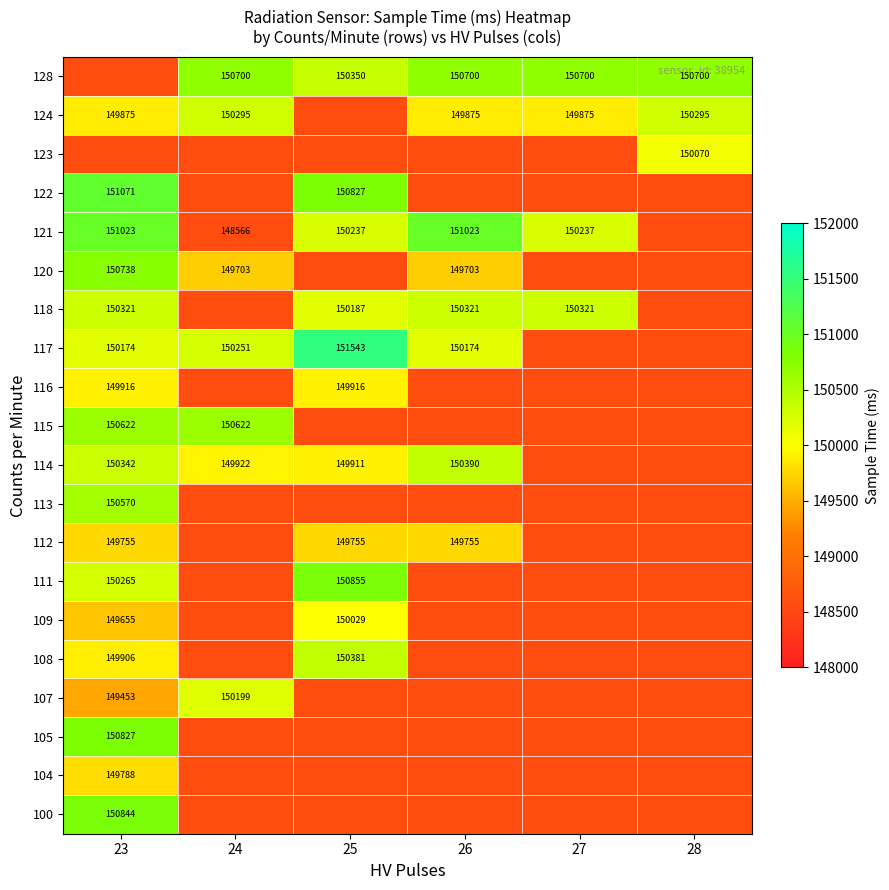

What is the total value across all series at 25?

2991085